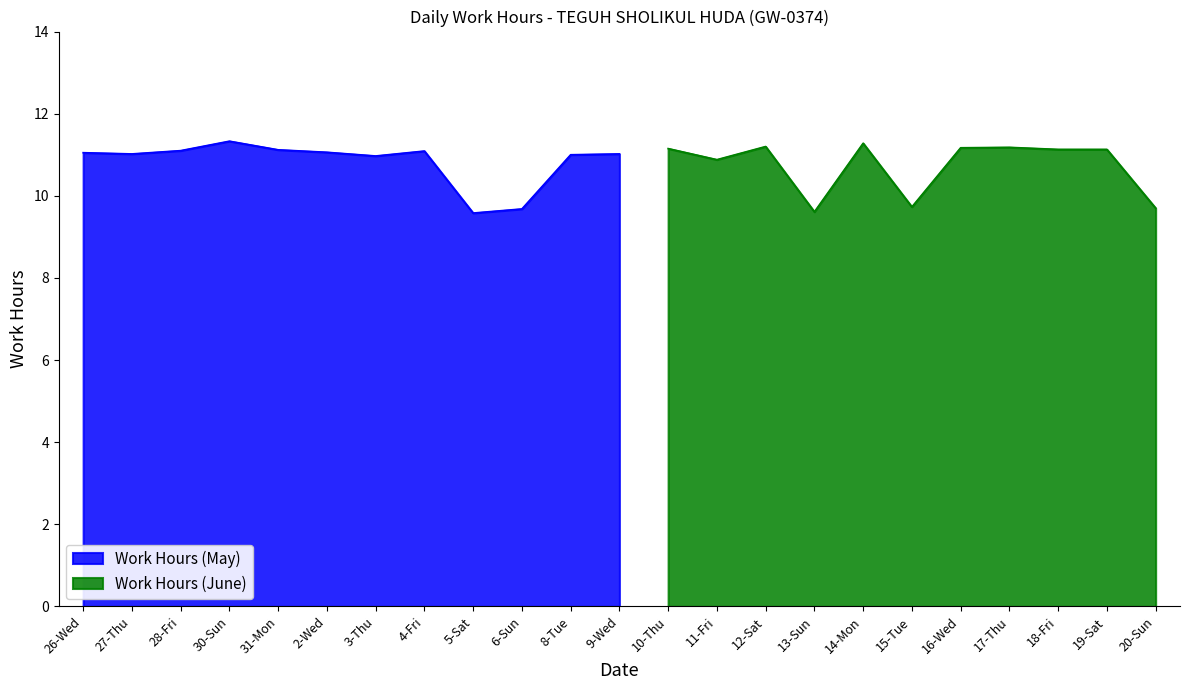

Reading left to right, what are all the values shown in this chart?

11.1	11.0	11.1	11.3	11.1	11.1	11.0	11.1	9.6	9.7	11.0	11.0	11.2	10.9	11.2	9.6	11.3	9.7	11.2	11.2	11.1	11.1	9.7